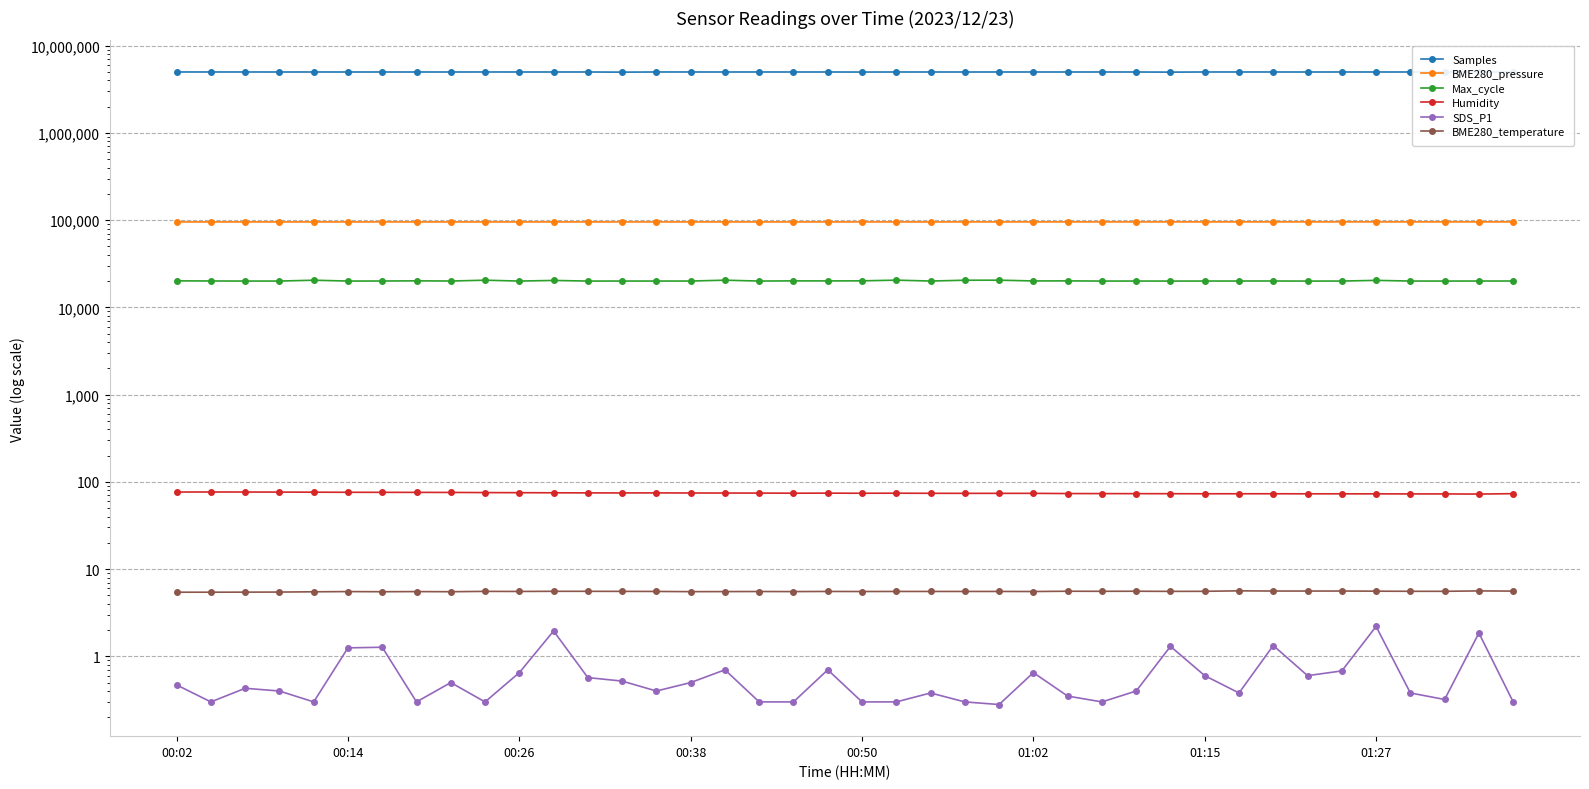

What is the sum of all BME280_pressure values?

3817356.7